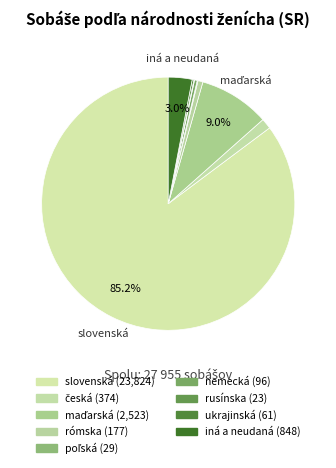

Rank the categories by value from lowest to highest.

rusínska, poľská, ukrajinská, nemecká, rómska, česká, iná a neudaná, maďarská, slovenská